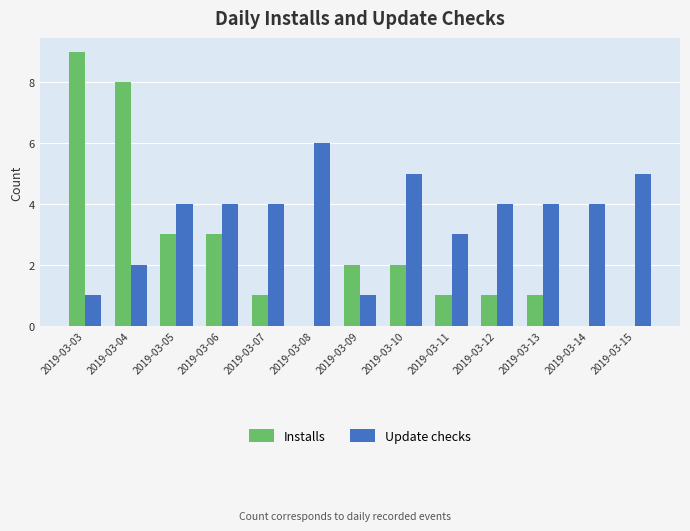

What is the sum of all Installs values?

31